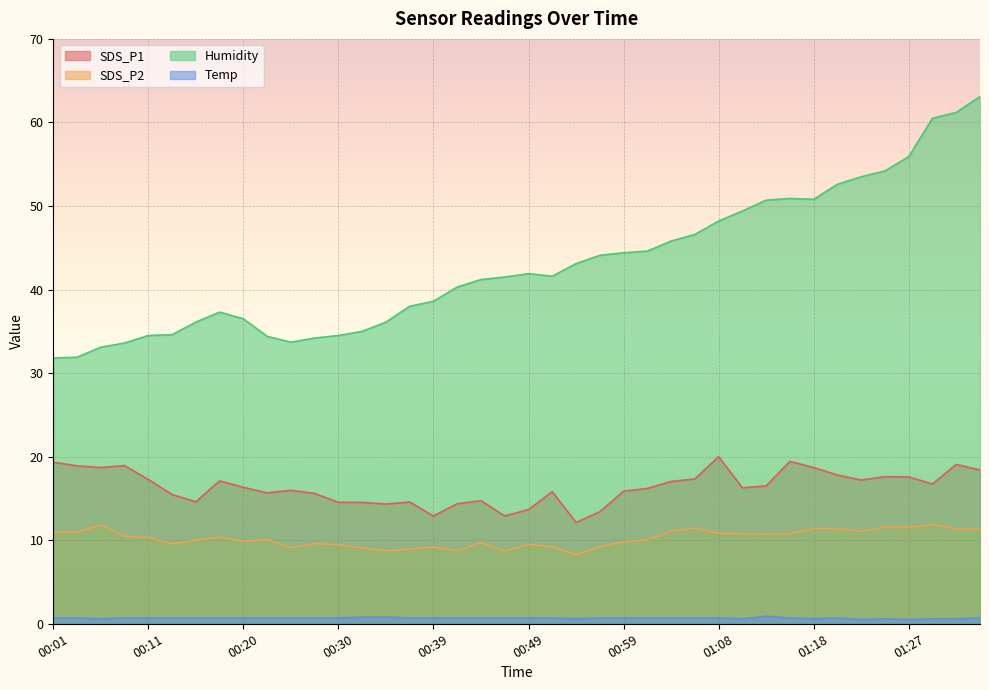

Reading right to left, what are all the values shown in this chart?

SDS_P1: 01:34=18.4	01:32=19.1	01:30=16.7	01:27=17.6	01:25=17.6	01:22=17.2	01:20=17.8	01:18=18.7	01:15=19.4	01:13=16.5	01:11=16.3	01:08=20.0	01:06=17.3	01:03=17.0	01:01=16.2	00:59=15.9	00:56=13.4	00:54=12.1	00:51=15.8	00:49=13.7	00:47=12.9	00:44=14.7	00:42=14.4	00:39=12.9	00:37=14.6	00:35=14.3	00:32=14.5	00:30=14.5	00:27=15.6	00:25=16.0	00:23=15.7	00:20=16.3	00:18=17.1	00:16=14.6	00:13=15.5	00:11=17.3	00:08=18.9	00:06=18.7	00:04=18.9	00:01=19.3
SDS_P2: 01:34=11.4	01:32=11.4	01:30=11.9	01:27=11.5	01:25=11.6	01:22=11.0	01:20=11.4	01:18=11.4	01:15=10.8	01:13=10.7	01:11=10.8	01:08=10.8	01:06=11.5	01:03=11.1	01:01=10.0	00:59=9.8	00:56=9.2	00:54=8.3	00:51=9.2	00:49=9.5	00:47=8.7	00:44=9.7	00:42=8.7	00:39=9.2	00:37=8.9	00:35=8.7	00:32=9.1	00:30=9.5	00:27=9.6	00:25=9.1	00:23=10.1	00:20=9.9	00:18=10.4	00:16=10.0	00:13=9.6	00:11=10.3	00:08=10.5	00:06=11.8	00:04=11.0	00:01=10.9
Humidity: 01:34=63.1	01:32=61.2	01:30=60.5	01:27=55.9	01:25=54.2	01:22=53.5	01:20=52.6	01:18=50.8	01:15=50.9	01:13=50.7	01:11=49.4	01:08=48.2	01:06=46.6	01:03=45.8	01:01=44.6	00:59=44.4	00:56=44.1	00:54=43.1	00:51=41.6	00:49=41.9	00:47=41.5	00:44=41.2	00:42=40.3	00:39=38.6	00:37=38.0	00:35=36.1	00:32=35.0	00:30=34.5	00:27=34.2	00:25=33.7	00:23=34.4	00:20=36.5	00:18=37.3	00:16=36.1	00:13=34.6	00:11=34.5	00:08=33.6	00:06=33.1	00:04=31.9	00:01=31.8
Temp: 01:34=0.7	01:32=0.6	01:30=0.6	01:27=0.5	01:25=0.6	01:22=0.5	01:20=0.7	01:18=0.6	01:15=0.7	01:13=0.9	01:11=0.6	01:08=0.7	01:06=0.7	01:03=0.7	01:01=0.7	00:59=0.7	00:56=0.7	00:54=0.6	00:51=0.7	00:49=0.7	00:47=0.7	00:44=0.7	00:42=0.7	00:39=0.7	00:37=0.7	00:35=0.8	00:32=0.8	00:30=0.7	00:27=0.7	00:25=0.7	00:23=0.7	00:20=0.7	00:18=0.7	00:16=0.7	00:13=0.7	00:11=0.7	00:08=0.7	00:06=0.6	00:04=0.7	00:01=0.7